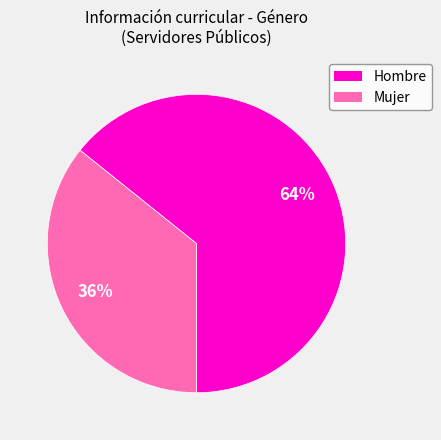

What is the smallest slice in the pie chart?

Mujer